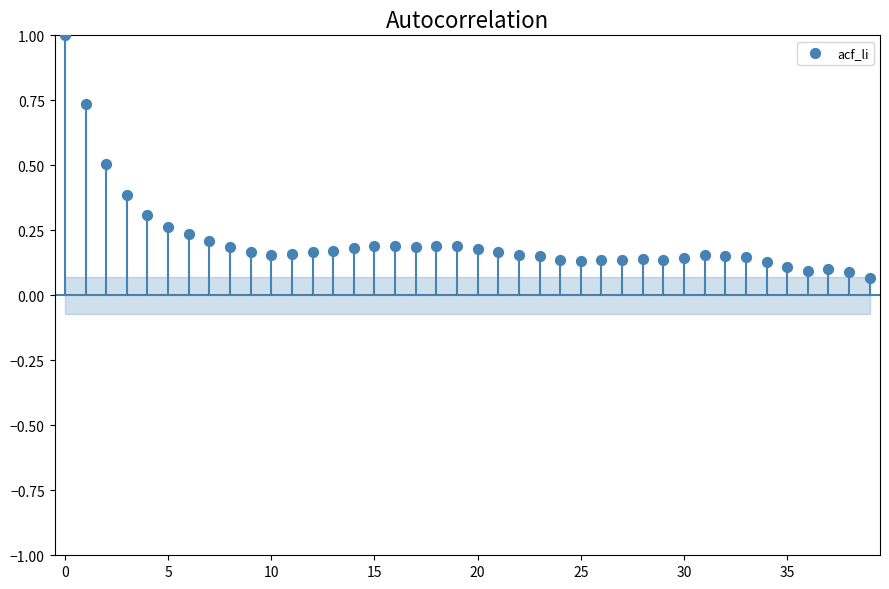

What is the range of Y values (max minus min)?

0.9